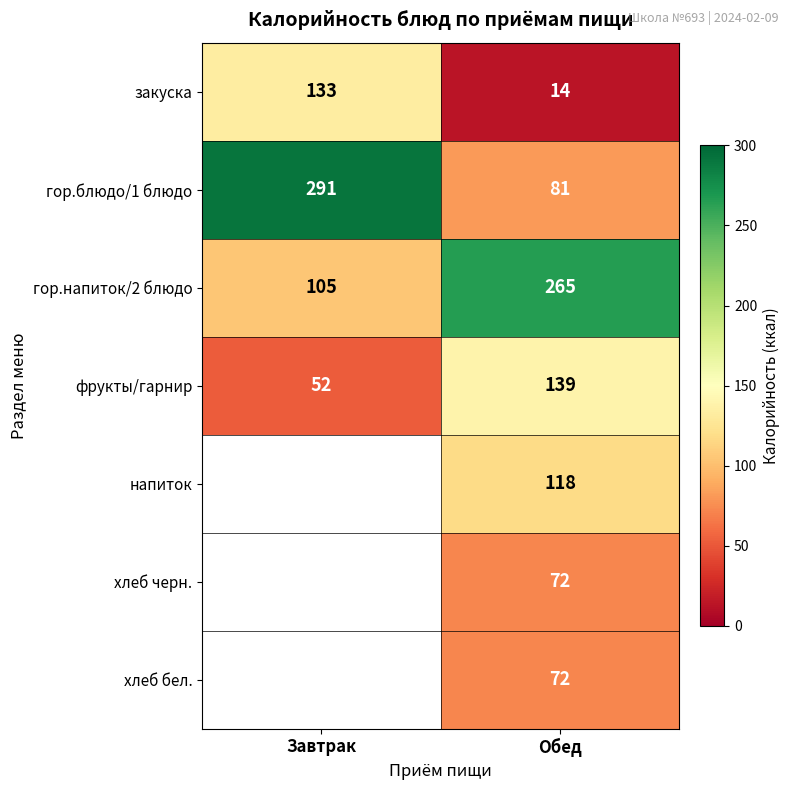

What is the difference between the maximum and minimum values in the гор.блюдо/1 блюдо series?

210